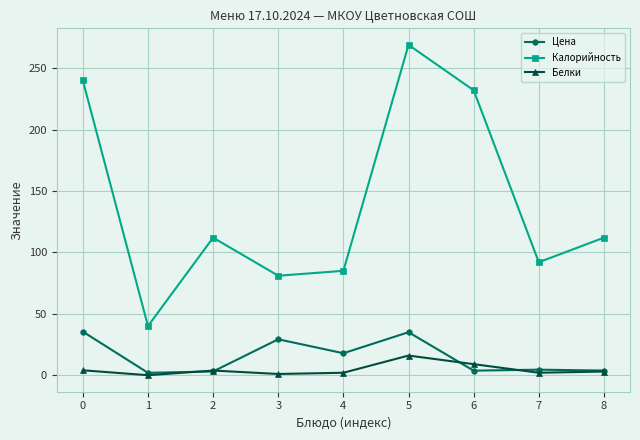

The value of Цена at 0 is 48.0. True or false?

False